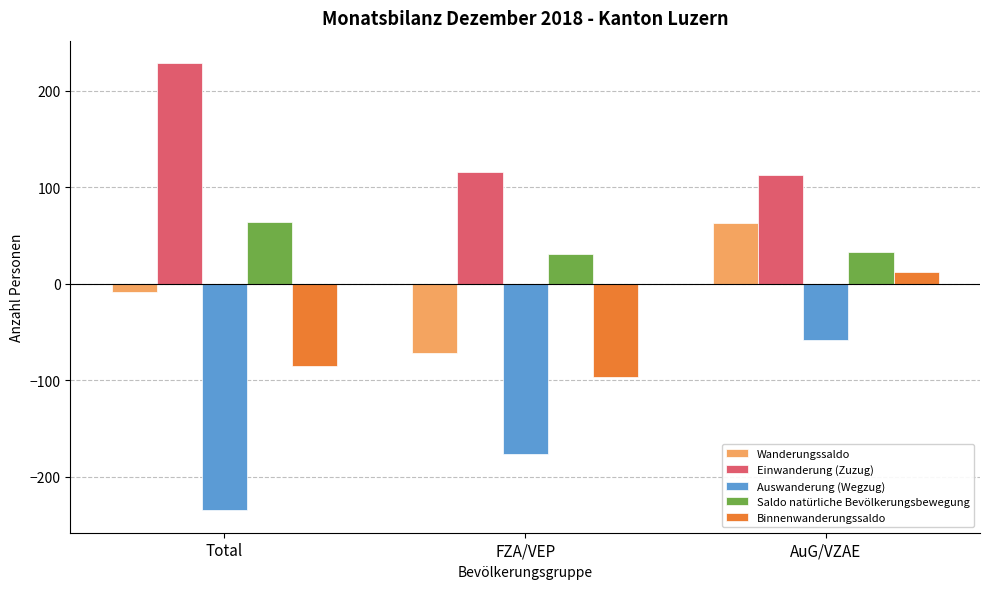

Which label corresponds to the smallest value in the chart?

Total